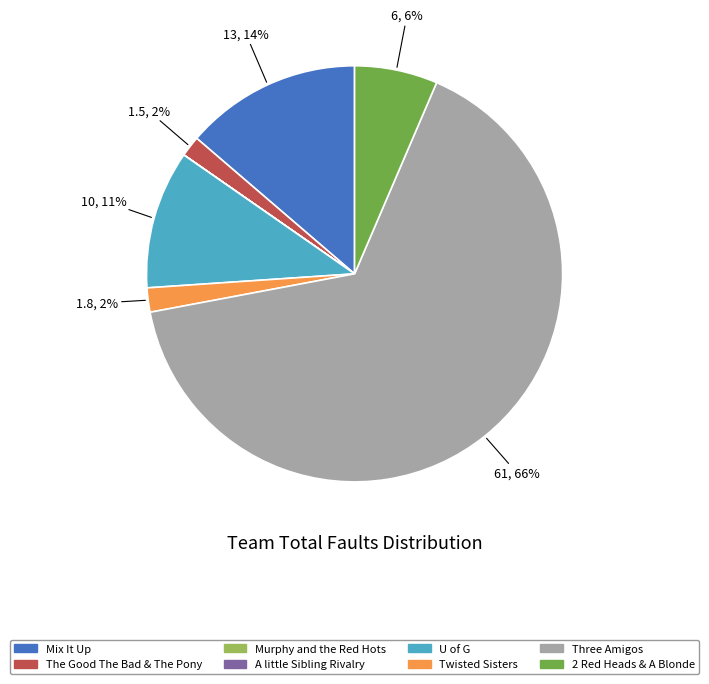

Which slice is the largest?

Three Amigos